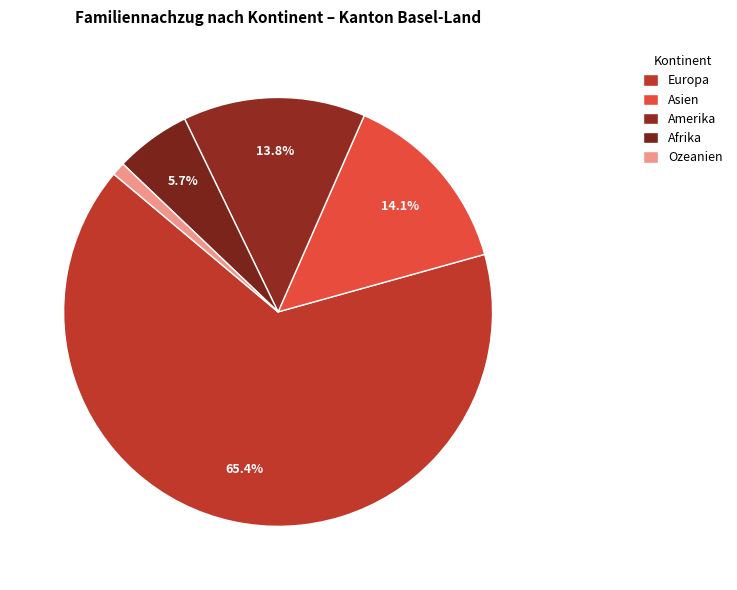

Do Asien and Europa together represent more than half of the pie?

Yes